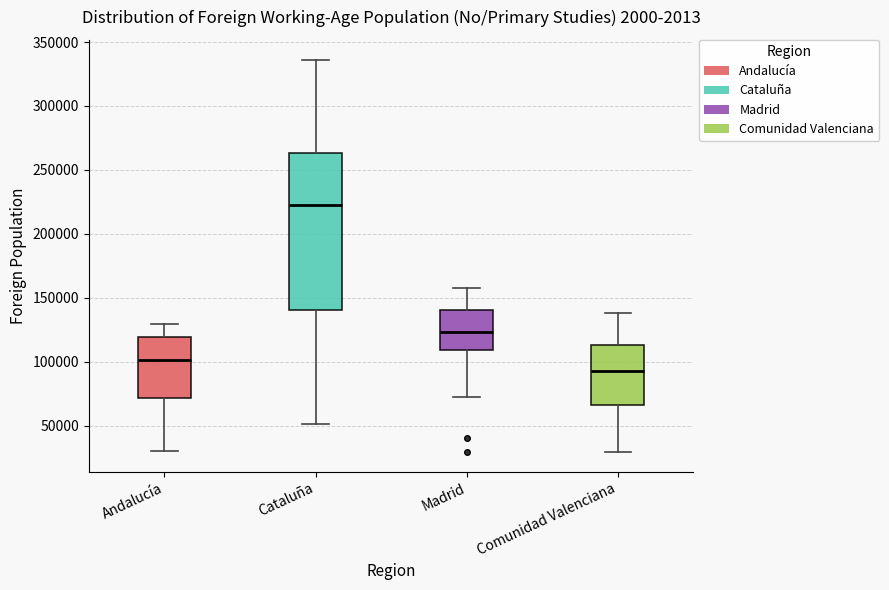

Which box is the tallest, from its lower edge to its upper edge?

Cataluña